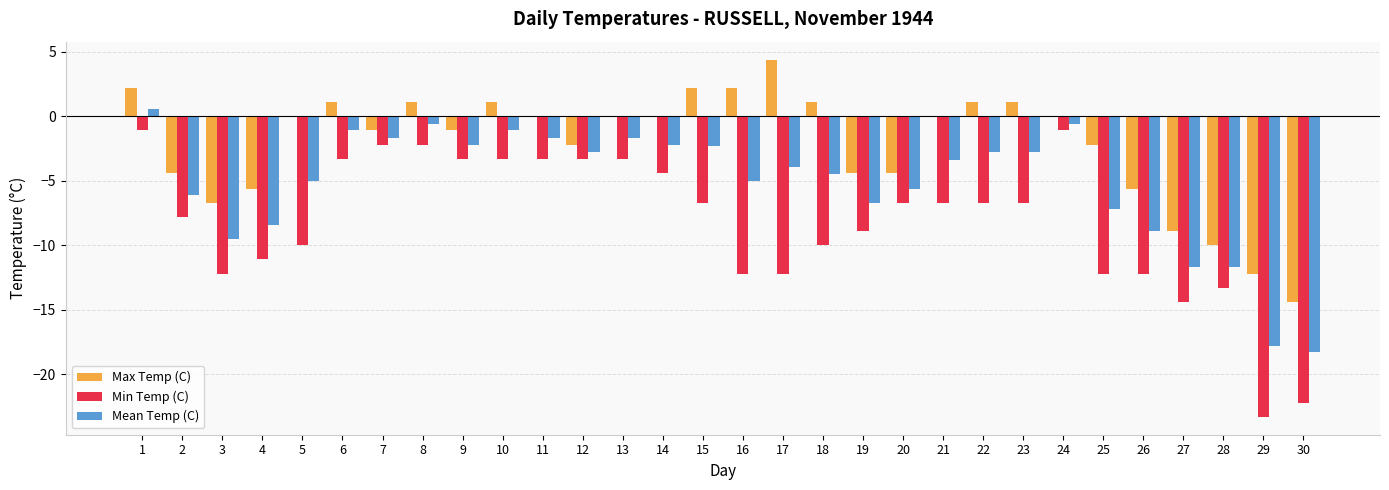

What is the average value of the Min Temp (C) series?

-8.2